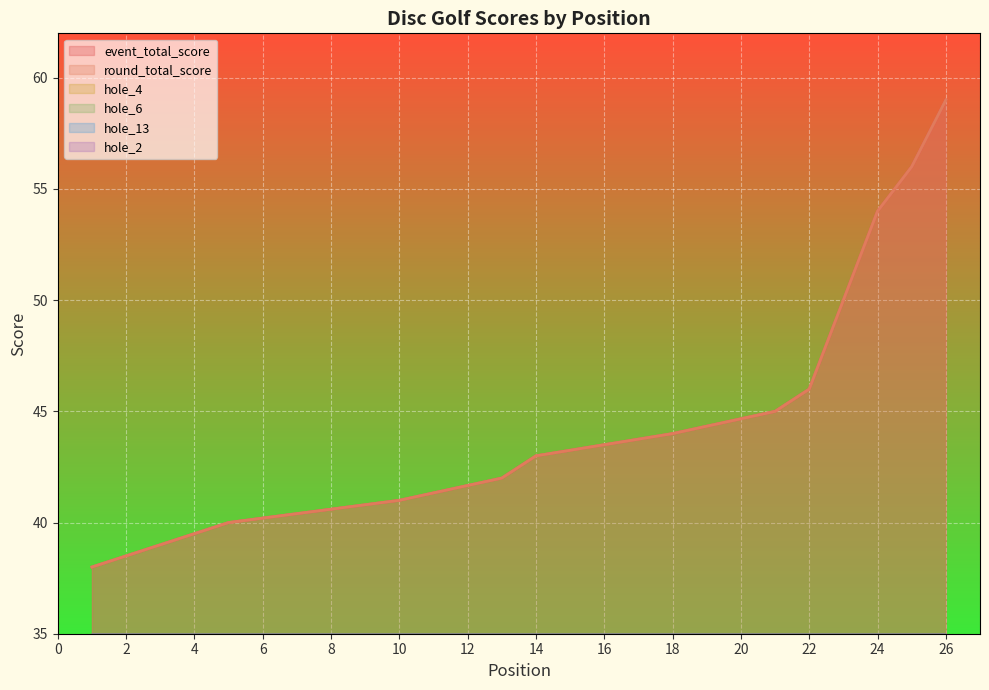

In hole_13, how many points are higher than both neighbors (excluding endpoints)?

6